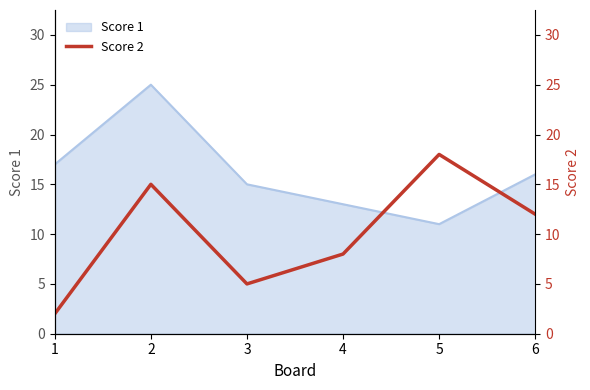

At which category does the data reach its first local valley?

3